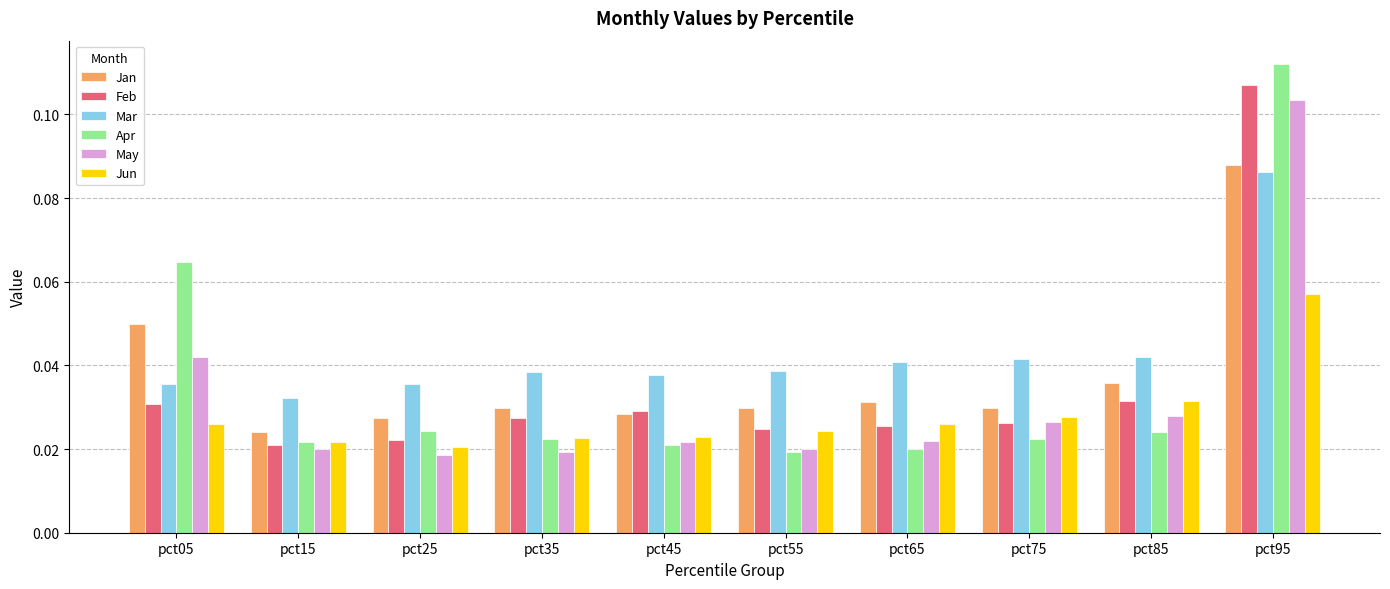

Which category has the highest value across all series?

pct95